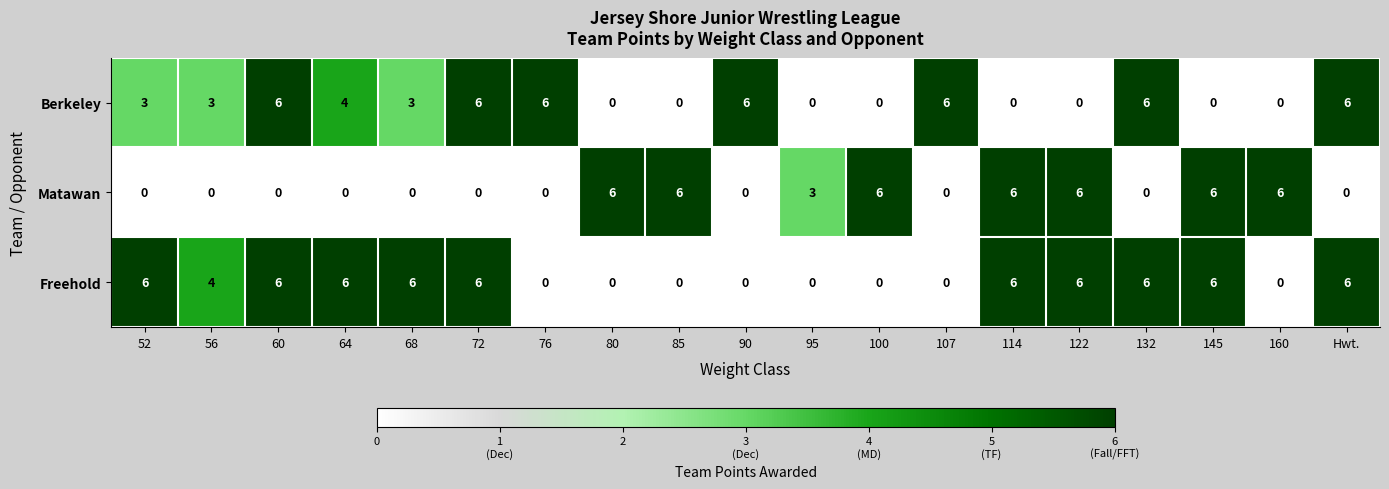

Which series changed the most between 72 and 76?

Freehold